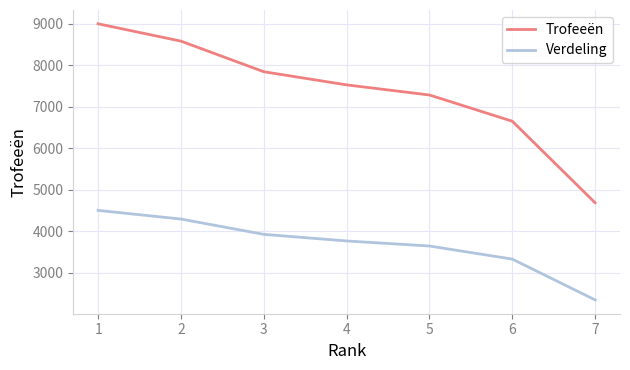

What is the sum of the Verdeling values at 5 and 1?

8141